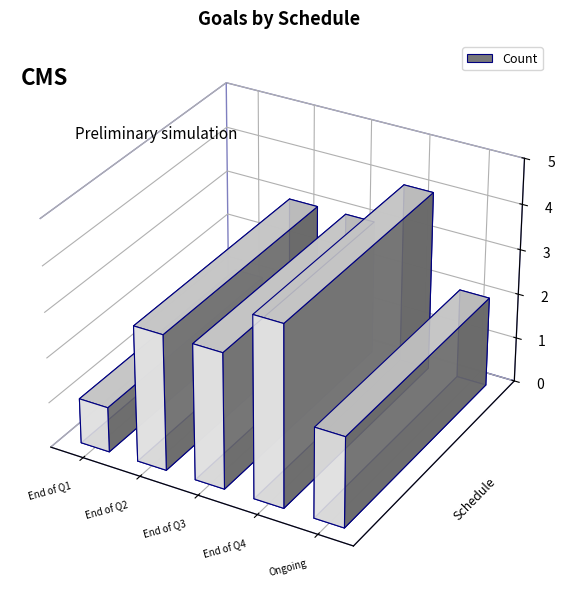

Count the values in the range 2 to 3.

3